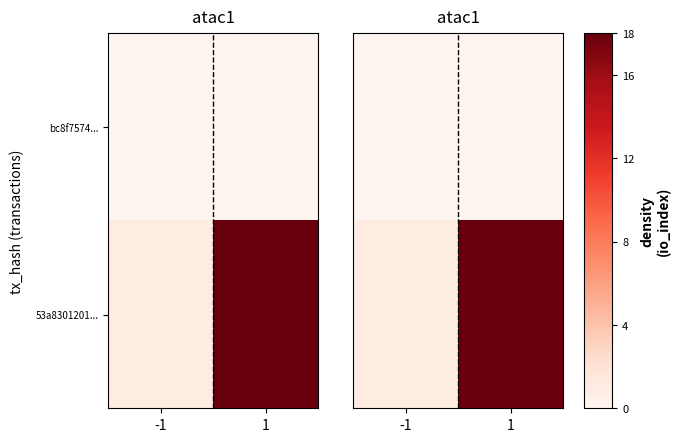

What value does the 53a8301201... series have at 1, to the nearest 10?

20